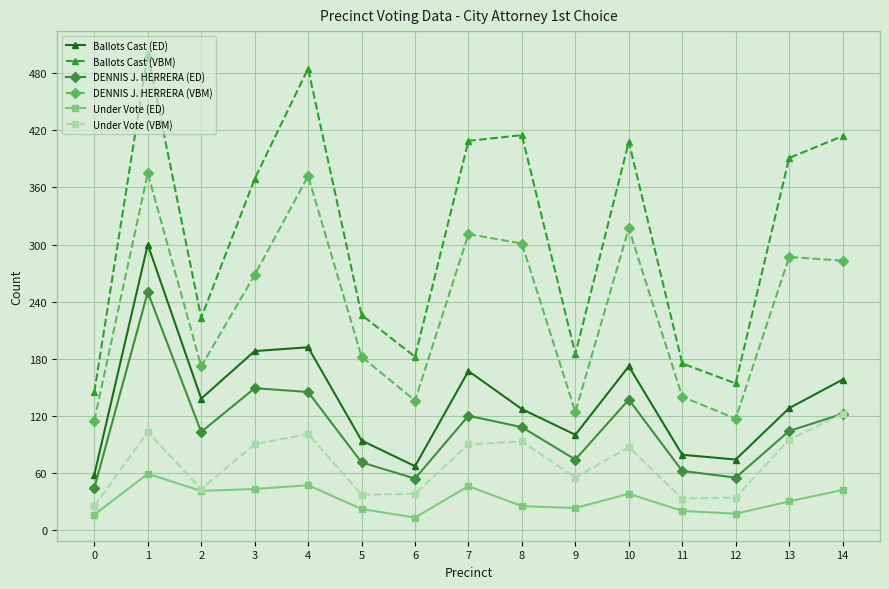

Between 0 and 13, which series saw the biggest shift?

Ballots Cast (VBM)